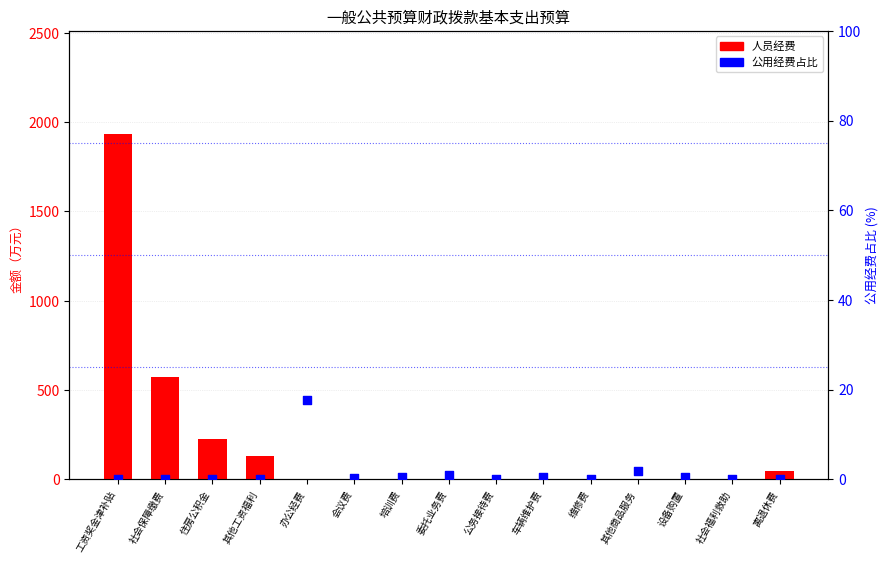

Is the value of 公用经费占比 at 其他工资福利 greater than the value of 人员经费 at 培训费?

No